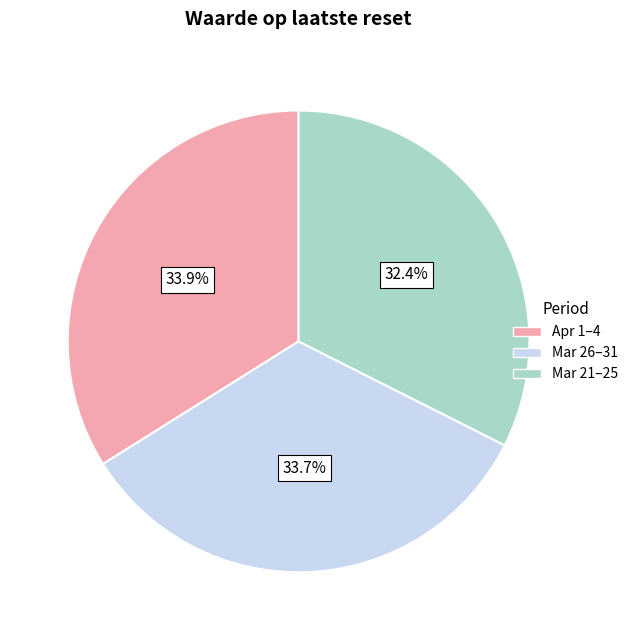

Does any single category account for the majority?

No